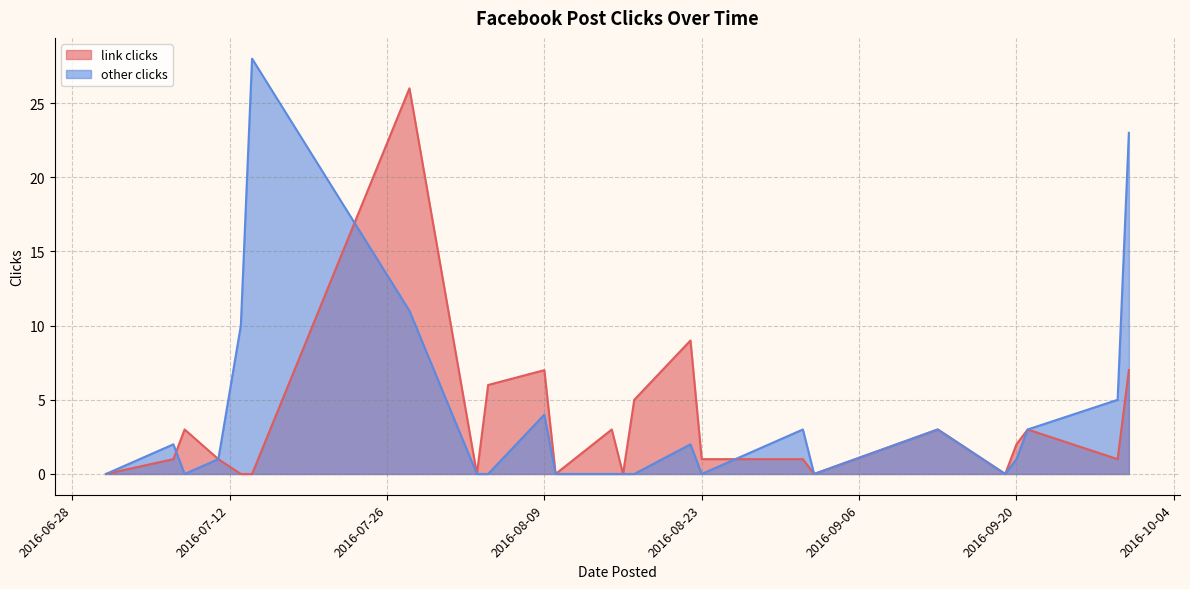

The other clicks series shows 0 at 2016-07-08. True or false?

True